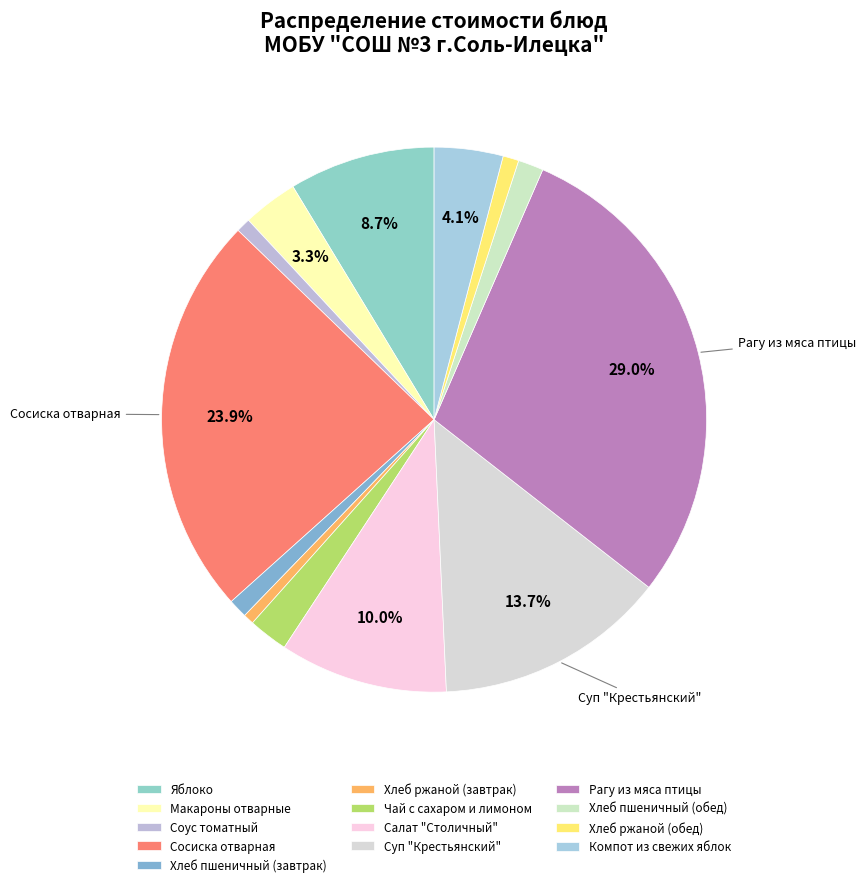

To the nearest percent, what portion does Чай с сахаром и лимоном represent?

2%